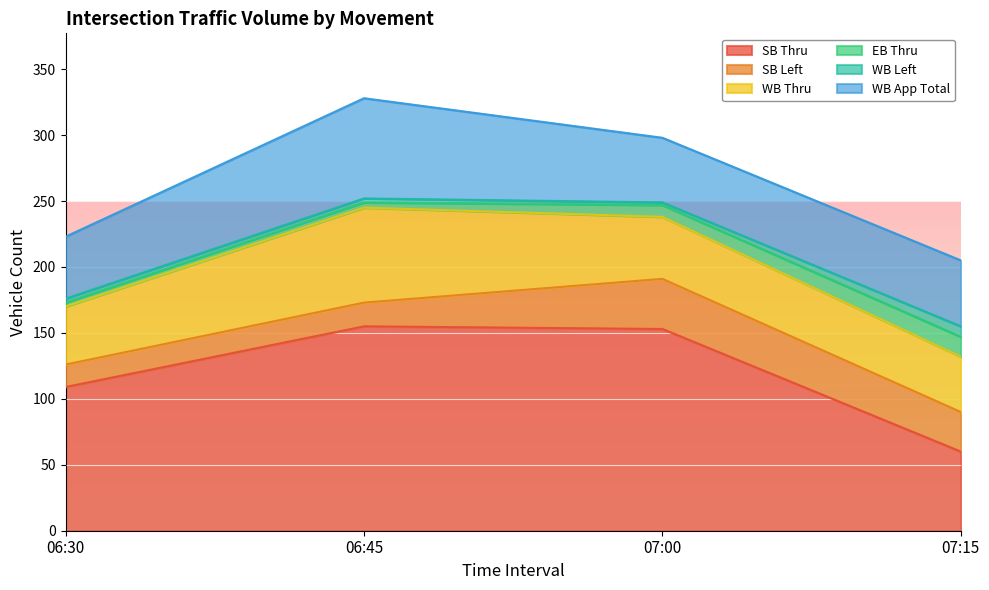

Is it true that EB Thru equals 4 at 06:45?

True